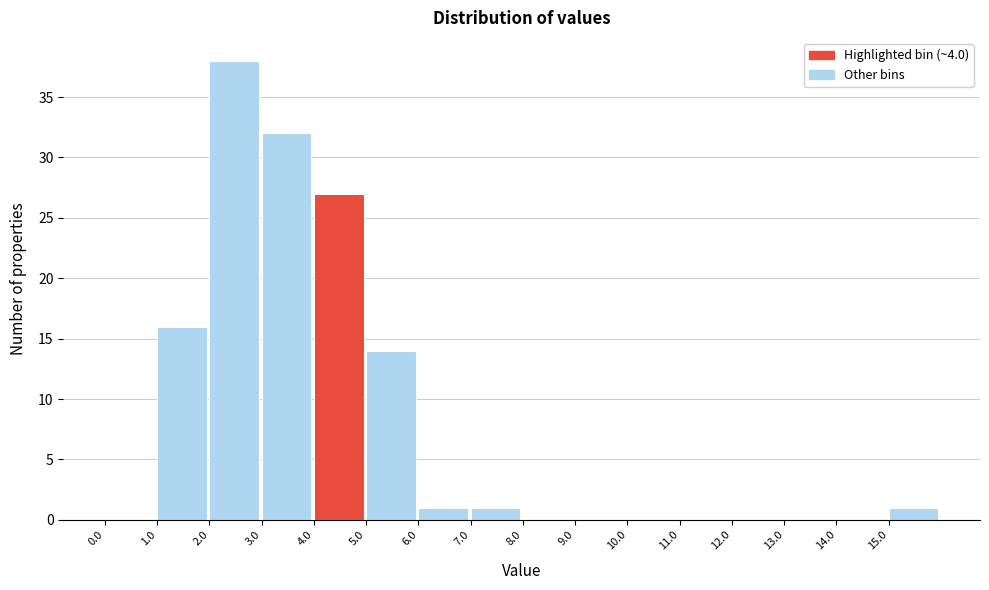

Reading left to right, list every bar in this chart as the range it spans on the x-axis followed by its height. The values are not printed on the chart, so give them approximately, as read against the axis.

0 to 1: 0
1 to 2: 16
2 to 3: 38
3 to 4: 32
4 to 5: 27
5 to 6: 14
6 to 7: 1
7 to 8: 1
8 to 9: 0
9 to 10: 0
10 to 11: 0
11 to 12: 0
12 to 13: 0
13 to 14: 0
14 to 15: 0
15 to 16: 1